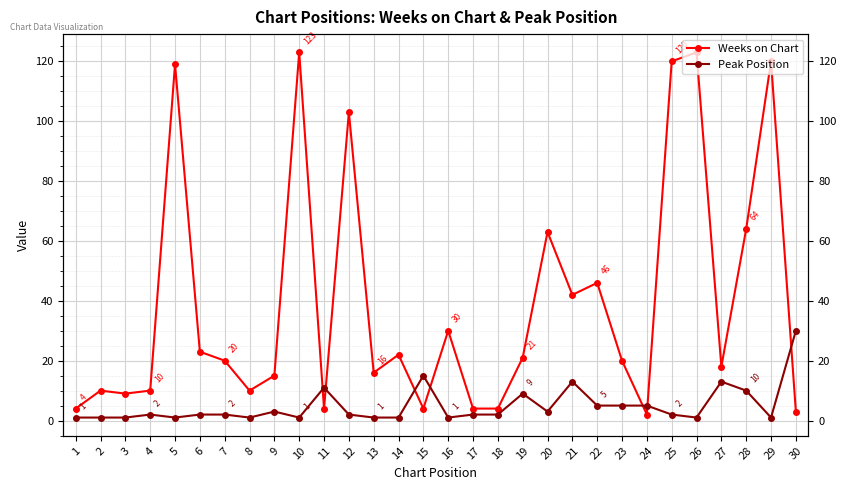

Reading left to right, list all the values displayed in this chart.

Weeks on Chart: 1=4	2=10	3=9	4=10	5=119	6=23	7=20	8=10	9=15	10=123	11=4	12=103	13=16	14=22	15=4	16=30	17=4	18=4	19=21	20=63	21=42	22=46	23=20	24=2	25=120	26=123	27=18	28=64	29=120	30=3
Peak Position: 1=1	2=1	3=1	4=2	5=1	6=2	7=2	8=1	9=3	10=1	11=11	12=2	13=1	14=1	15=15	16=1	17=2	18=2	19=9	20=3	21=13	22=5	23=5	24=5	25=2	26=1	27=13	28=10	29=1	30=30